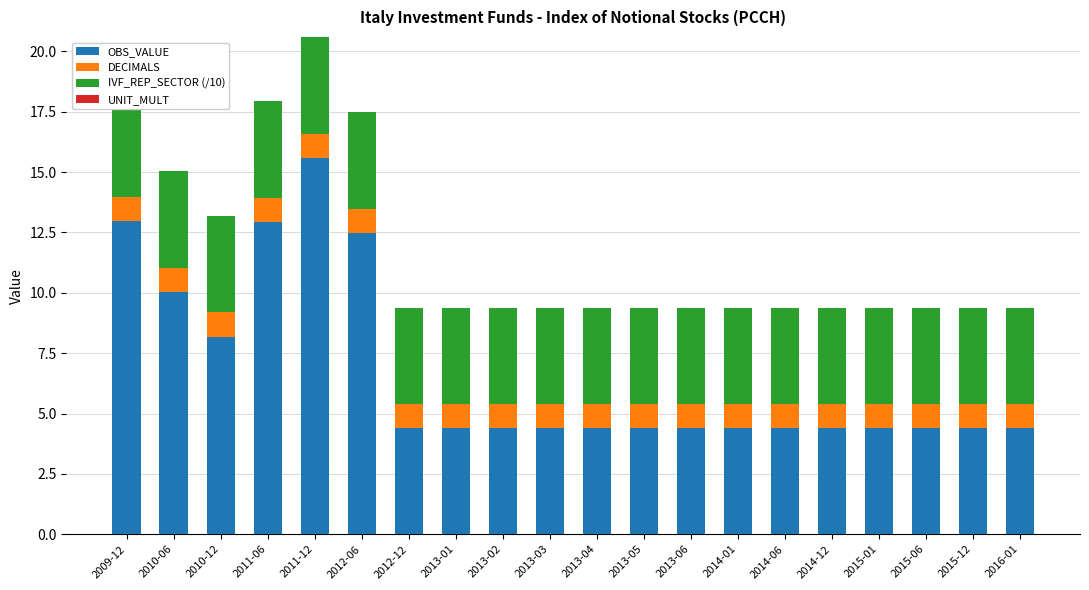

Reading left to right, what are all the values shown in this chart?

OBS_VALUE: 2009-12=13.0	2010-06=10.0	2010-12=8.2	2011-06=12.9	2011-12=15.6	2012-06=12.5	2012-12=4.4	2013-01=4.4	2013-02=4.4	2013-03=4.4	2013-04=4.4	2013-05=4.4	2013-06=4.4	2014-01=4.4	2014-06=4.4	2014-12=4.4	2015-01=4.4	2015-06=4.4	2015-12=4.4	2016-01=4.4
DECIMALS: 2009-12=1.0	2010-06=1.0	2010-12=1.0	2011-06=1.0	2011-12=1.0	2012-06=1.0	2012-12=1.0	2013-01=1.0	2013-02=1.0	2013-03=1.0	2013-04=1.0	2013-05=1.0	2013-06=1.0	2014-01=1.0	2014-06=1.0	2014-12=1.0	2015-01=1.0	2015-06=1.0	2015-12=1.0	2016-01=1.0
IVF_REP_SECTOR (/10): 2009-12=4.0	2010-06=4.0	2010-12=4.0	2011-06=4.0	2011-12=4.0	2012-06=4.0	2012-12=4.0	2013-01=4.0	2013-02=4.0	2013-03=4.0	2013-04=4.0	2013-05=4.0	2013-06=4.0	2014-01=4.0	2014-06=4.0	2014-12=4.0	2015-01=4.0	2015-06=4.0	2015-12=4.0	2016-01=4.0
UNIT_MULT: 2009-12=0.0	2010-06=0.0	2010-12=0.0	2011-06=0.0	2011-12=0.0	2012-06=0.0	2012-12=0.0	2013-01=0.0	2013-02=0.0	2013-03=0.0	2013-04=0.0	2013-05=0.0	2013-06=0.0	2014-01=0.0	2014-06=0.0	2014-12=0.0	2015-01=0.0	2015-06=0.0	2015-12=0.0	2016-01=0.0